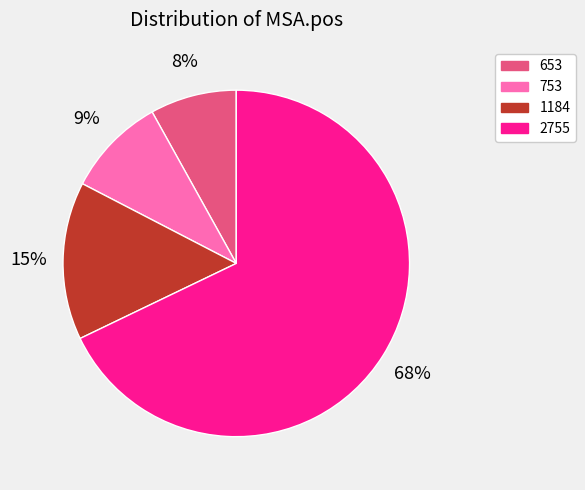

To the nearest percent, what percentage of the pie is 753?

9%